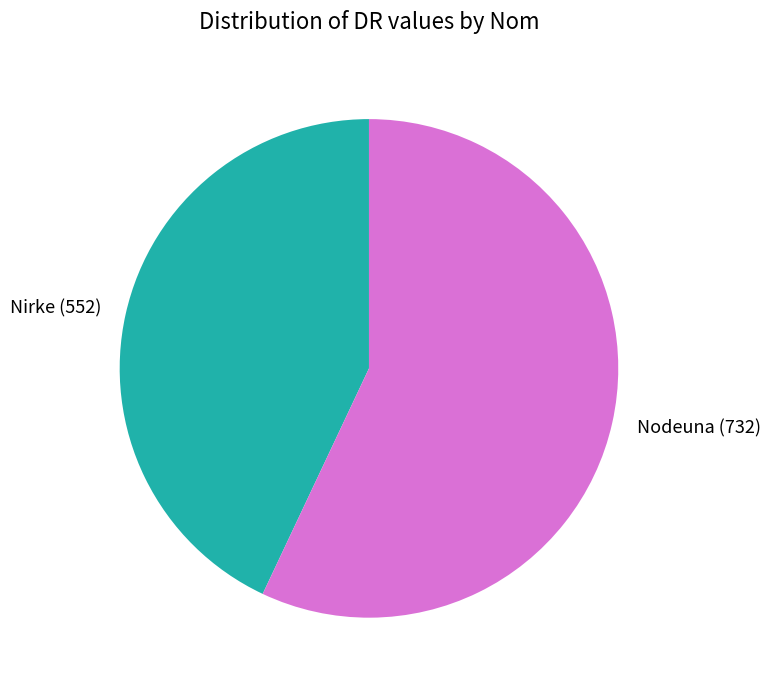

Do Nodeuna and Nirke together represent more than half of the pie?

Yes